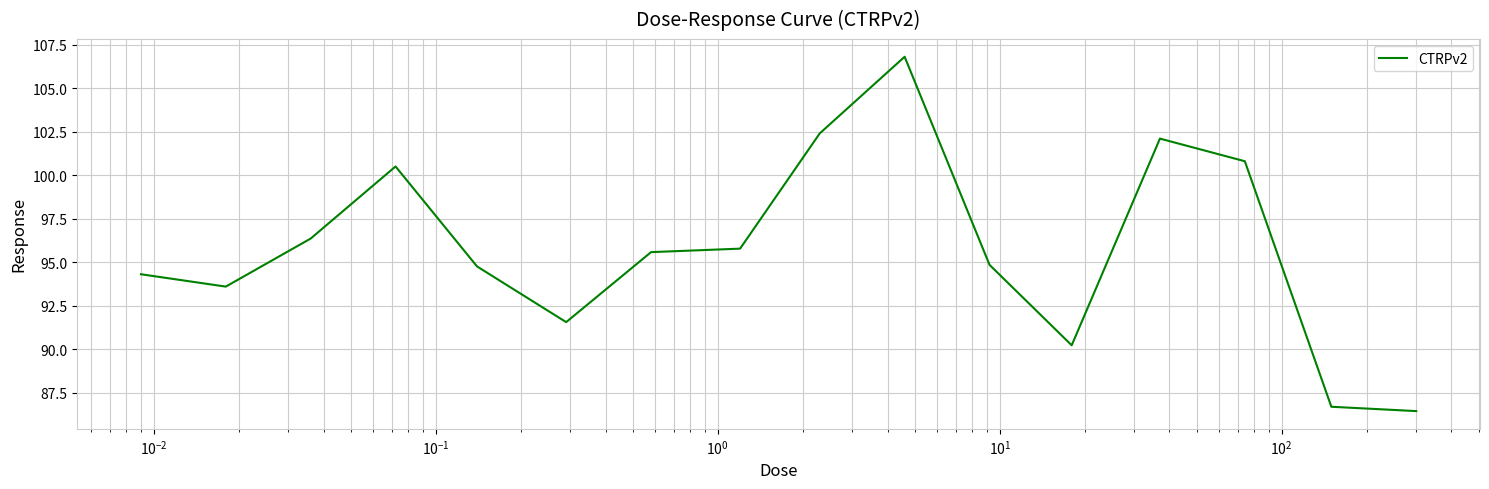

What is the maximum value shown in the chart?

106.8